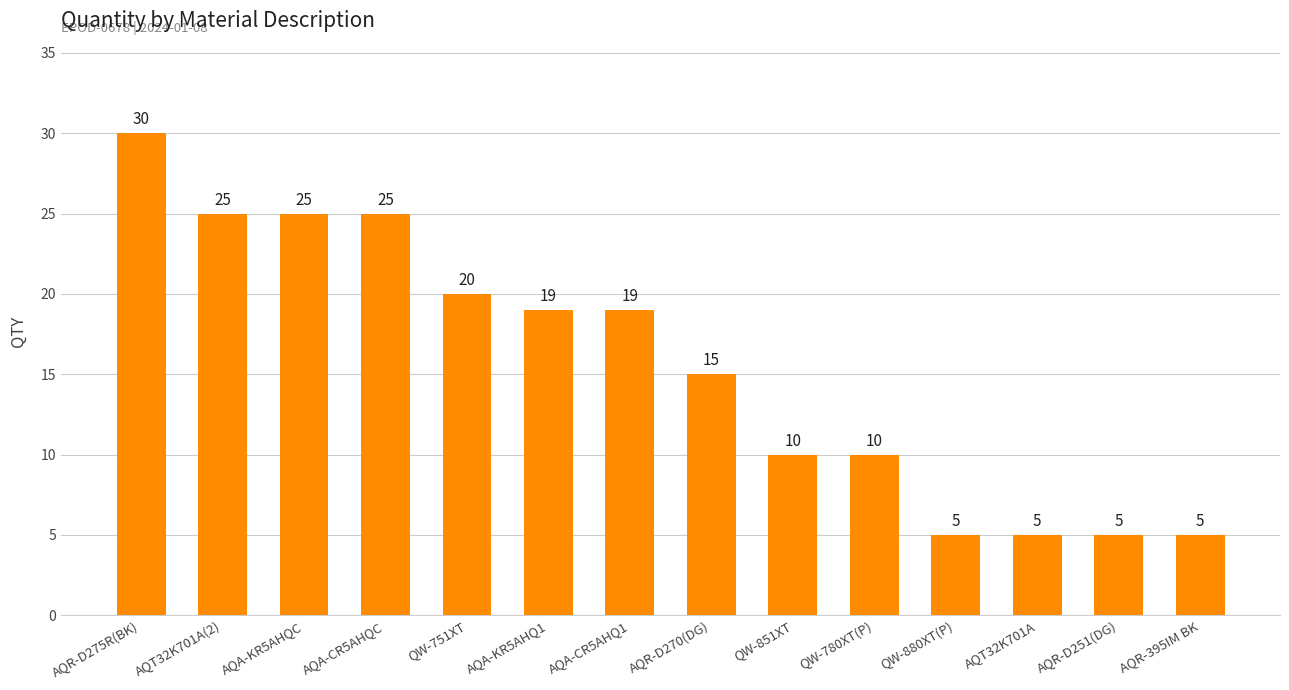

What is the minimum value shown in the chart?

5